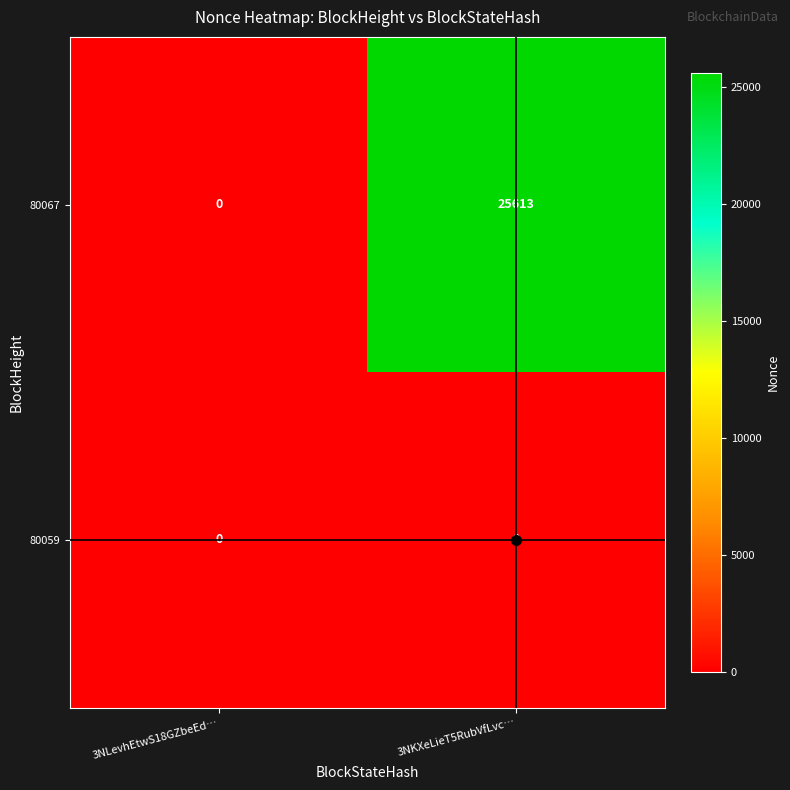

Is it true that 80059 equals 0 at 3NKXeLieT5RubVfLvc…?

True